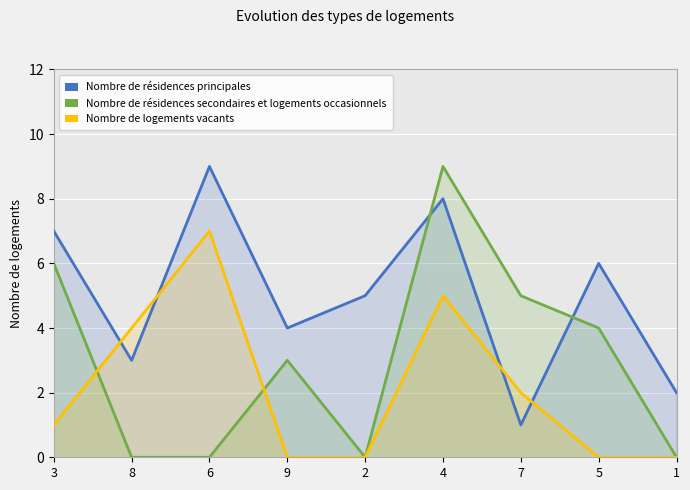

Which series has the largest total across all categories?

Nombre de résidences principales